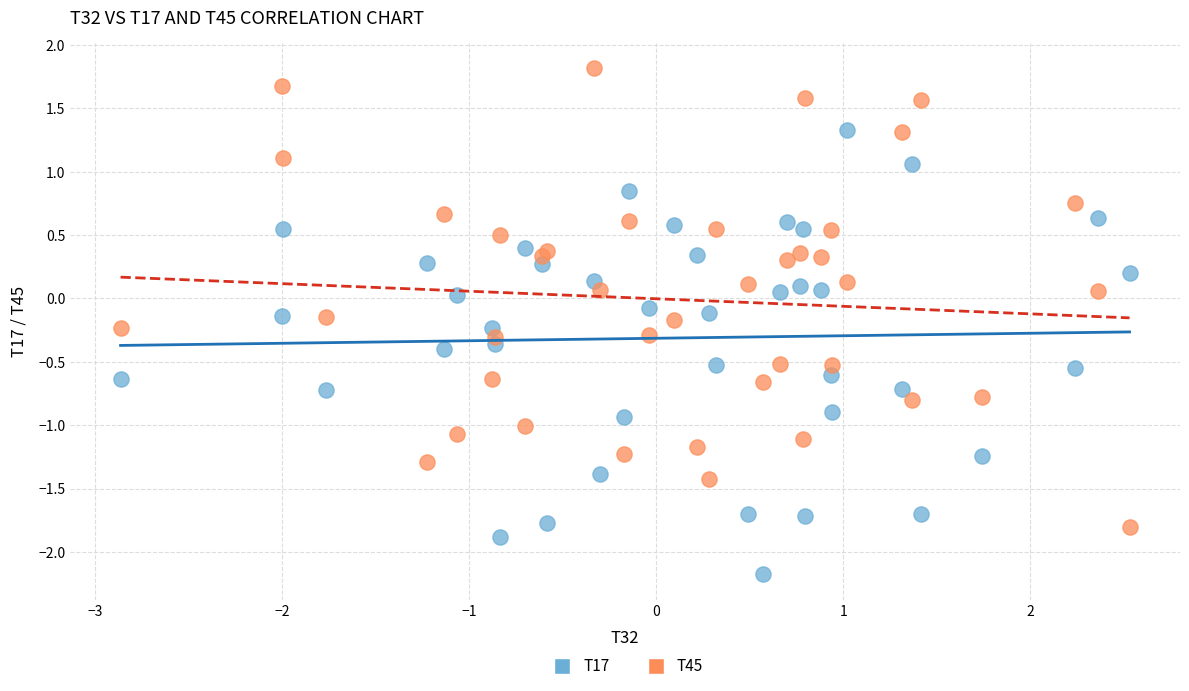

Which series contains the lowest Y value?

T17